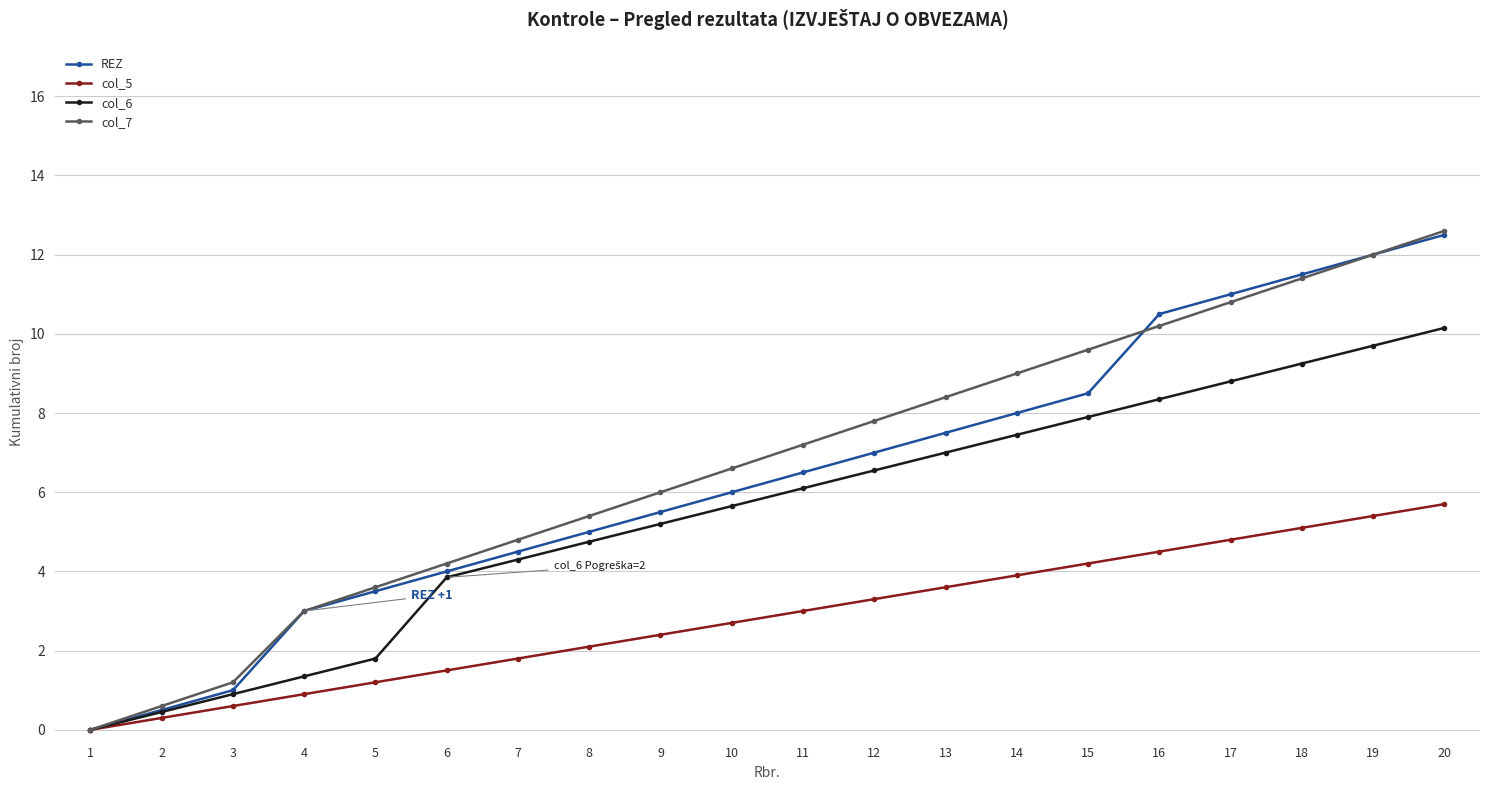

What is the value of the col_7 point at the 14th from the left?

9.0